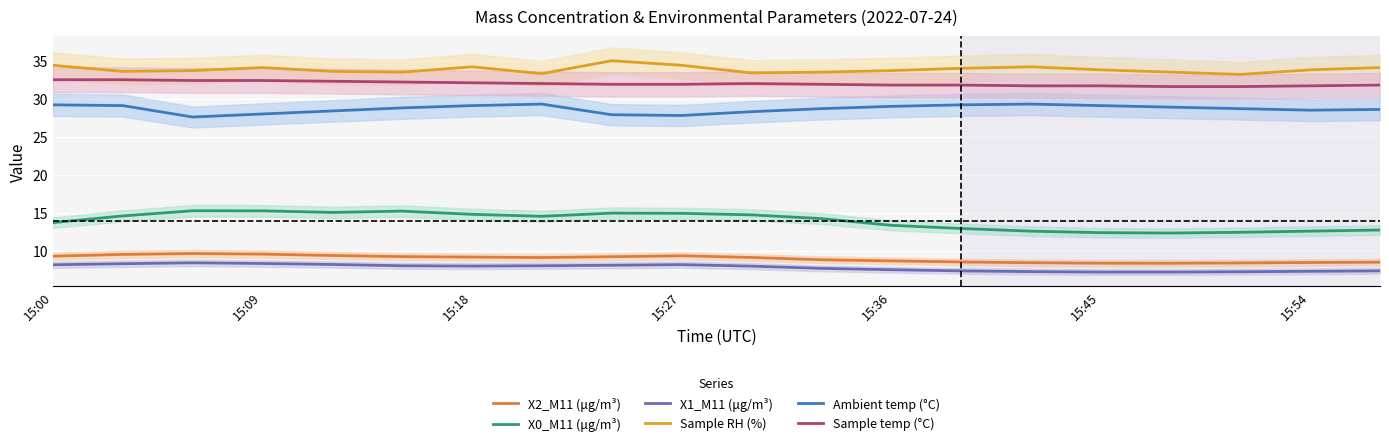

What is the minimum value for X2_M11 (μg/m³)?

8.4